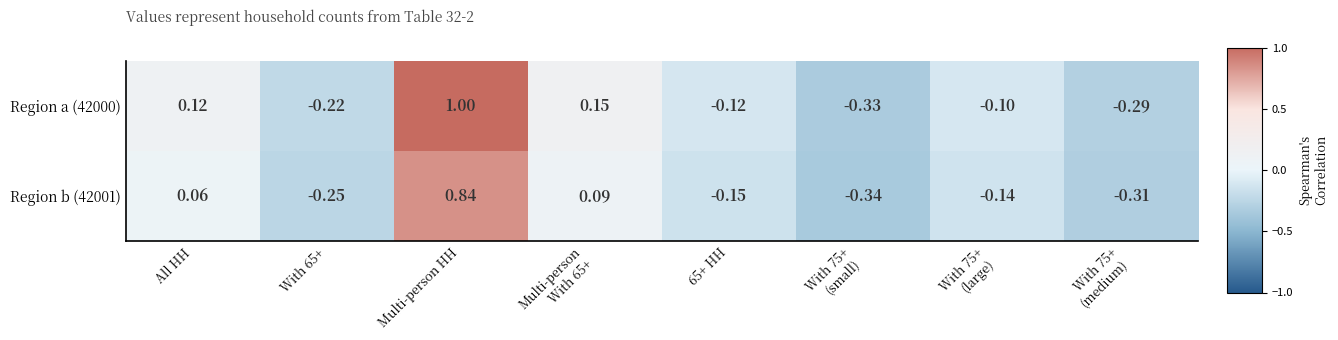

Between Multi-person HH and Multi-person
With 65+, which series saw the biggest shift?

Region a (42000)